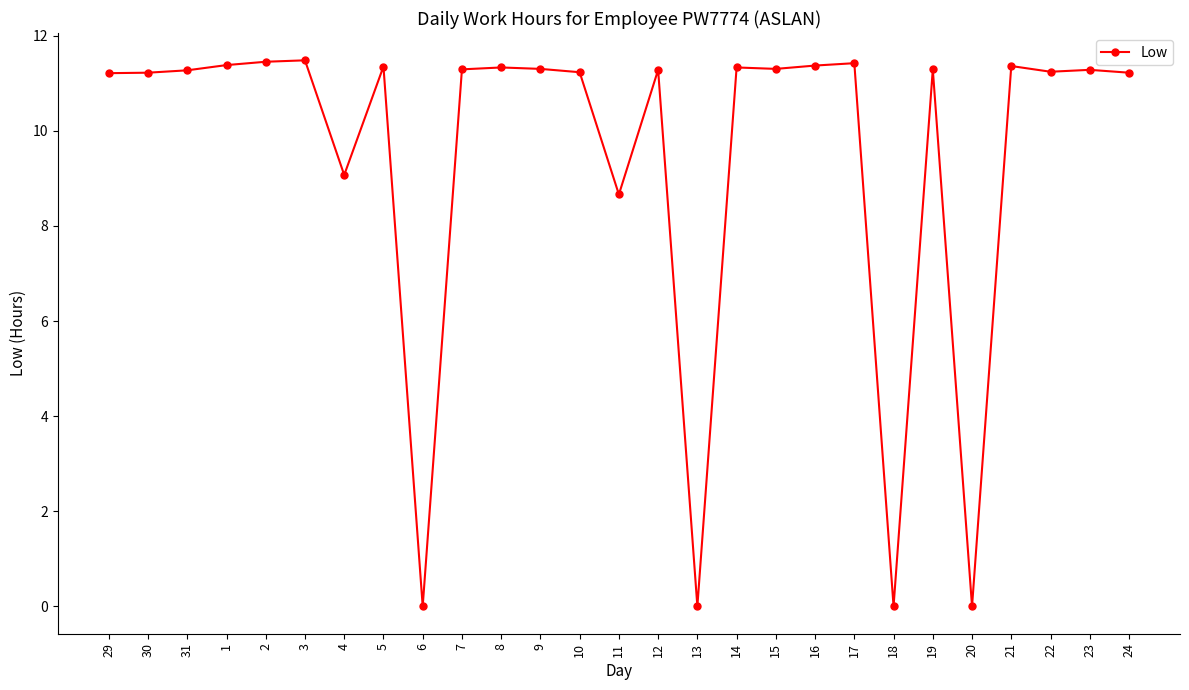

Is it true that the value at 3 is 11.5?

True